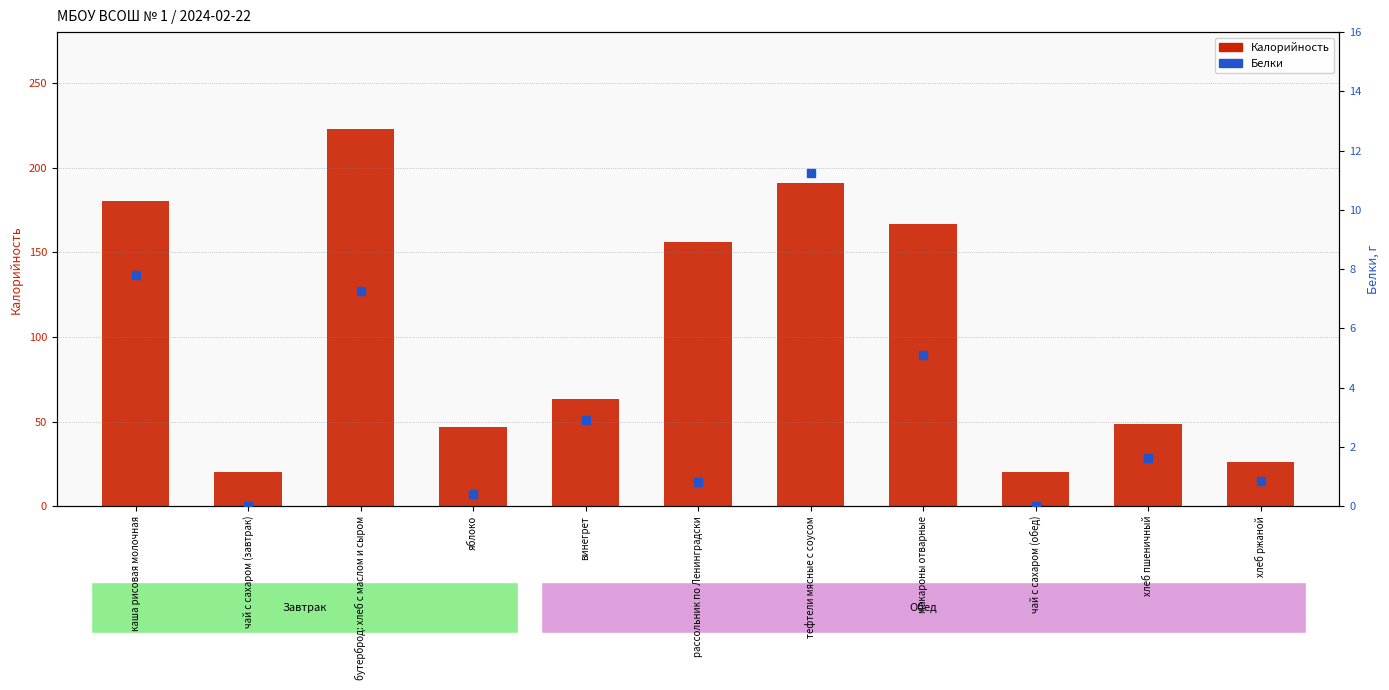

At which category is the sum across all series the highest?

бутерброд: хлеб с маслом и сыром